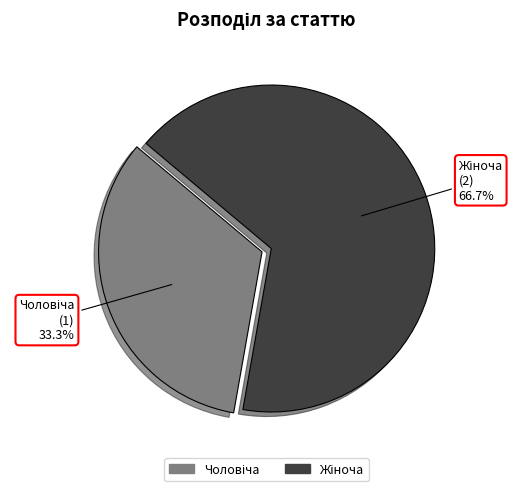

Is there any slice that represents more than half of the pie?

Yes